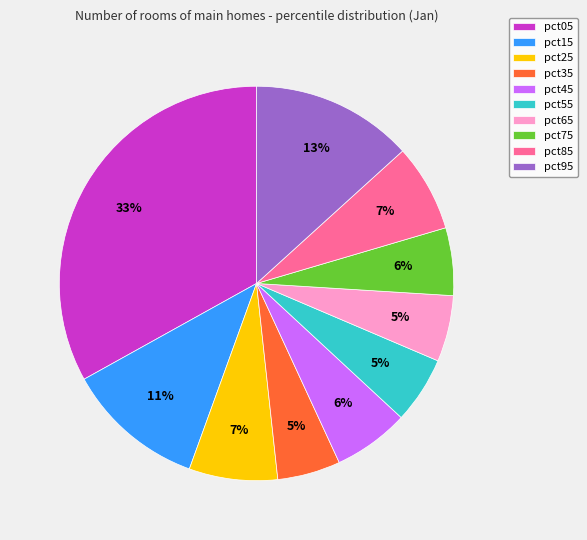

Count the number of slices in the pie.

10